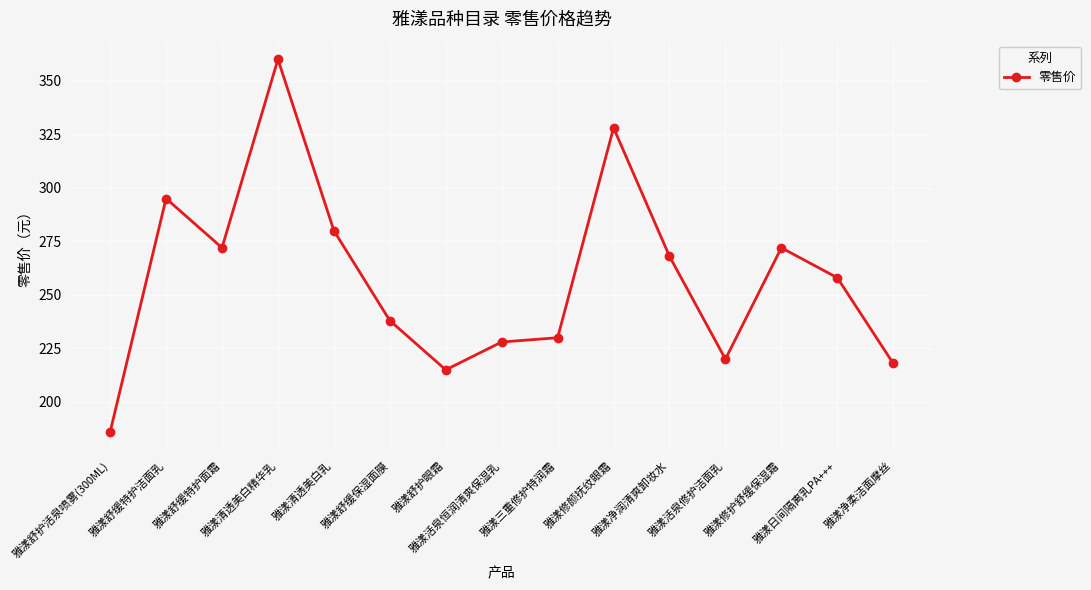

What is the difference between the values at 雅漾修颜抚纹眼霜 and 雅漾舒缓特护洁面乳?

33